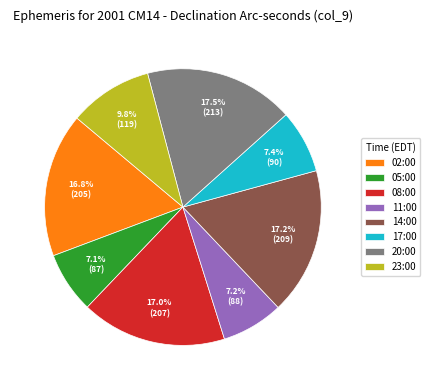

Is there a majority slice in this chart?

No